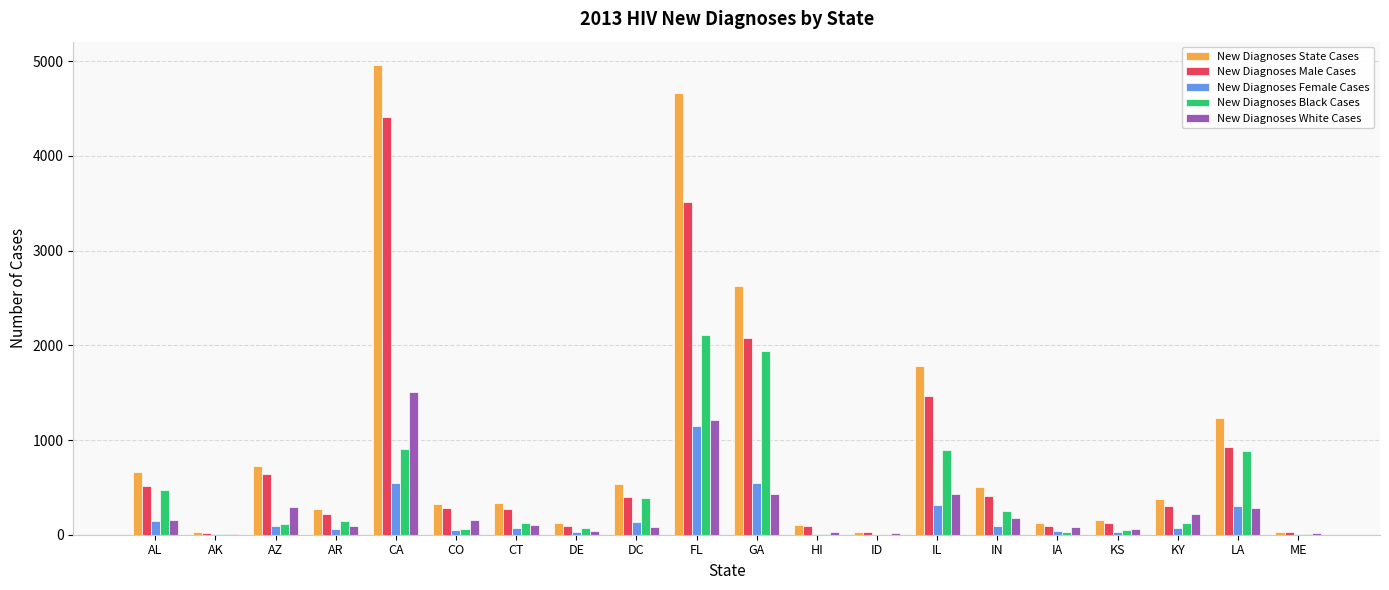

What is the spread (max minus min) of values at AK?

19